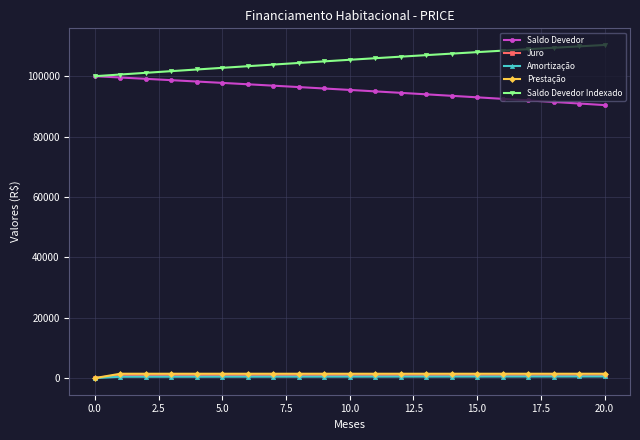

True or false: Saldo Devedor Indexado and Amortização intersect in this chart.

False